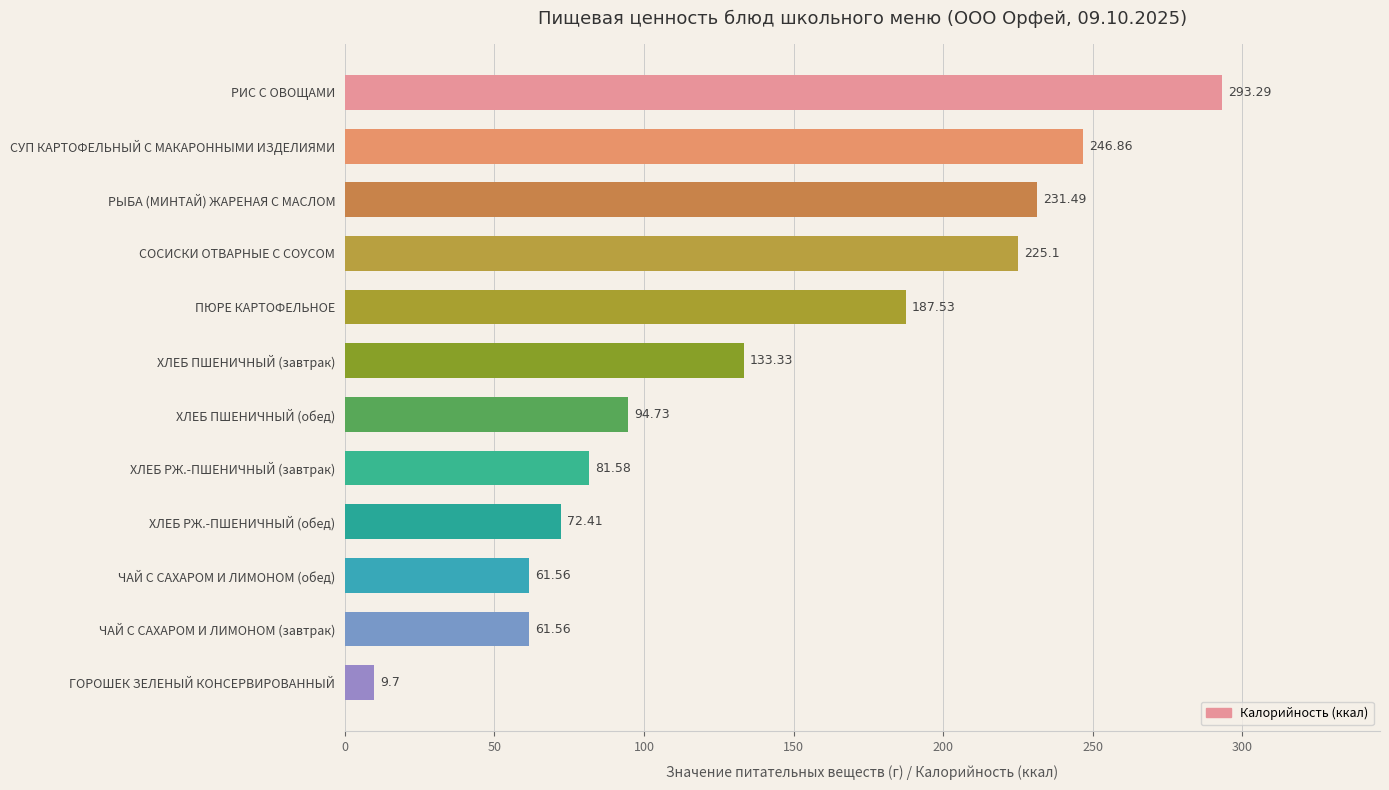

At which label is the value closest to 151?

ХЛЕБ ПШЕНИЧНЫЙ (завтрак)